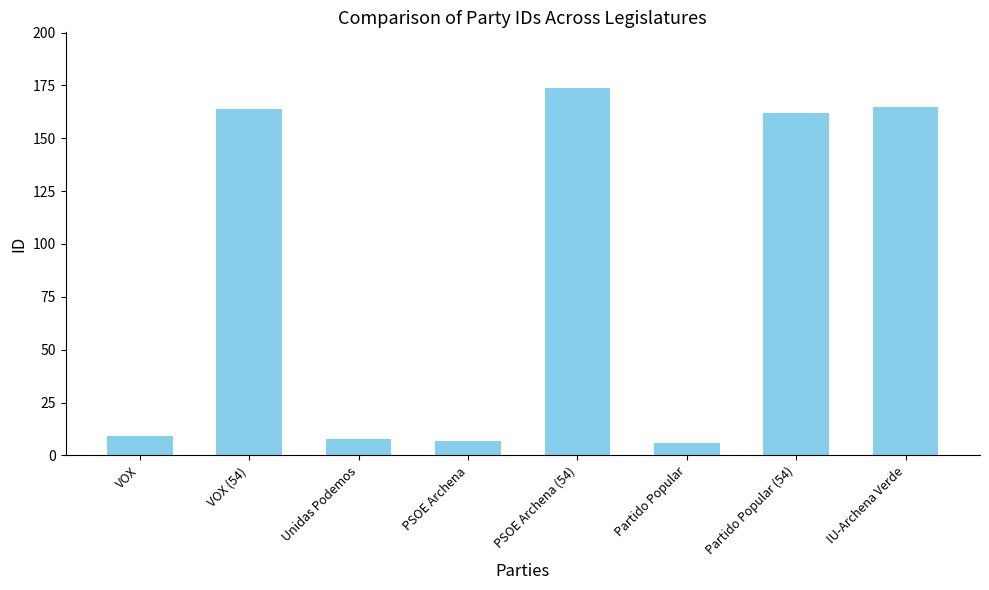

How many series are shown in this chart?

1